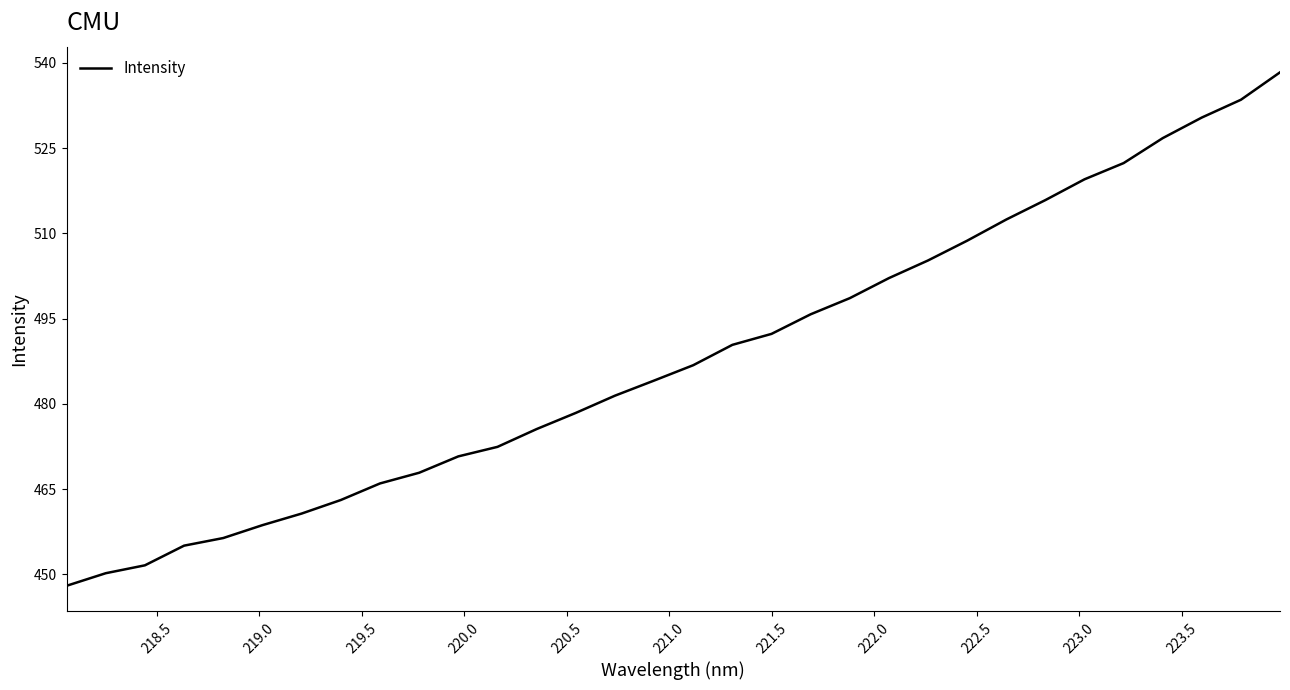

What is the difference between the maximum and minimum values?

90.3